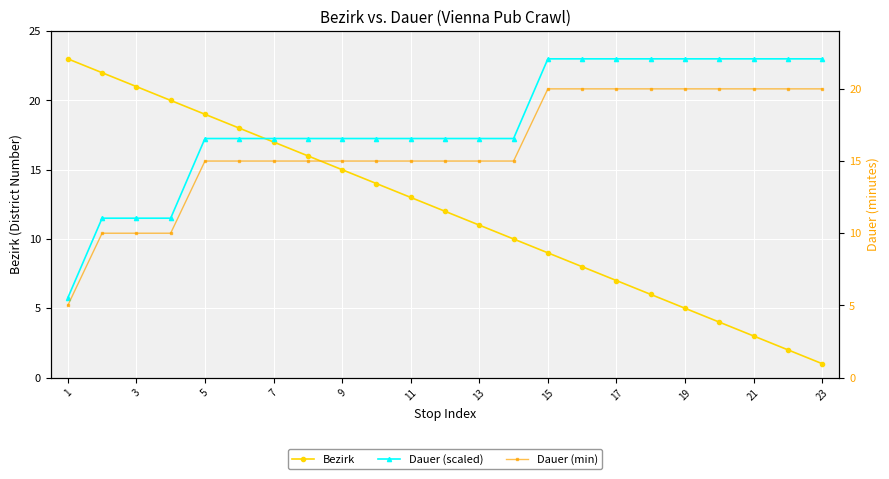

The value of Dauer (min) at 13 is 15.0. True or false?

True